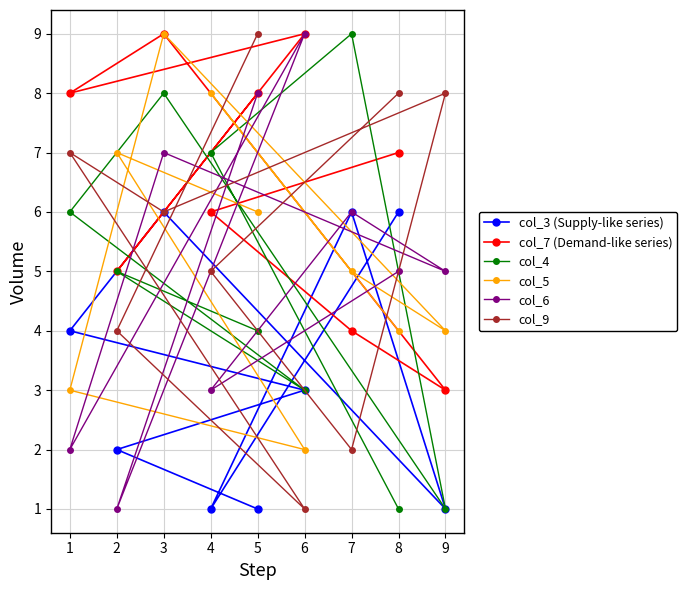

Reading left to right, transcribe all the data shown in this chart.

col_3 (Supply-like series): 1=4	2=2	3=6	4=1	5=1	6=3	7=6	8=6	9=1
col_7 (Demand-like series): 1=8	2=5	3=9	4=6	5=8	6=9	7=4	8=7	9=3
col_4: 1=6	2=5	3=8	4=7	5=4	6=3	7=9	8=1	9=1
col_5: 1=3	2=7	3=9	4=8	5=6	6=2	7=5	8=4	9=4
col_6: 1=2	2=1	3=7	4=3	5=8	6=9	7=6	8=5	9=5
col_9: 1=7	2=4	3=6	4=5	5=9	6=1	7=2	8=8	9=8